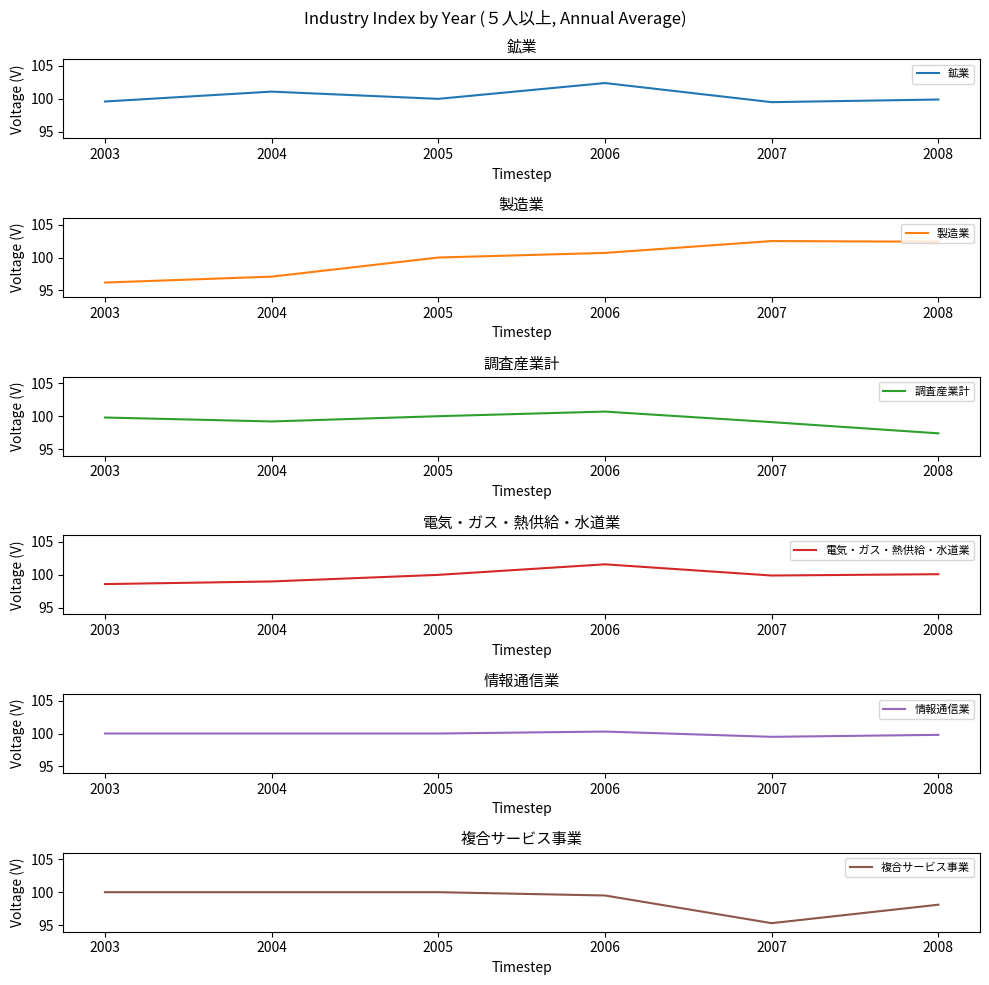

What is the value of the 複合サービス事業 point at the 6th from the left?

98.1